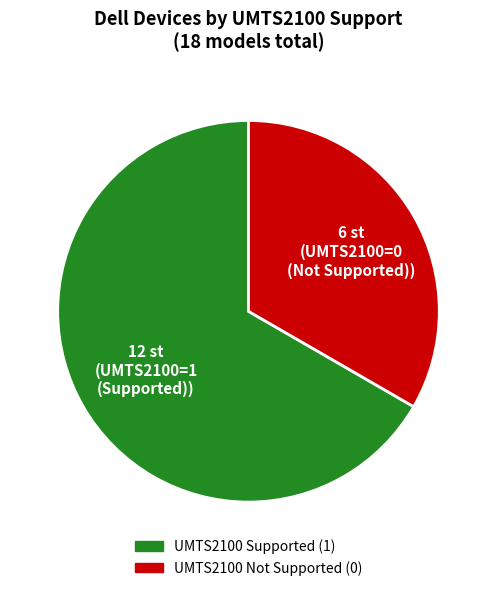

Is there any slice that represents more than half of the pie?

Yes